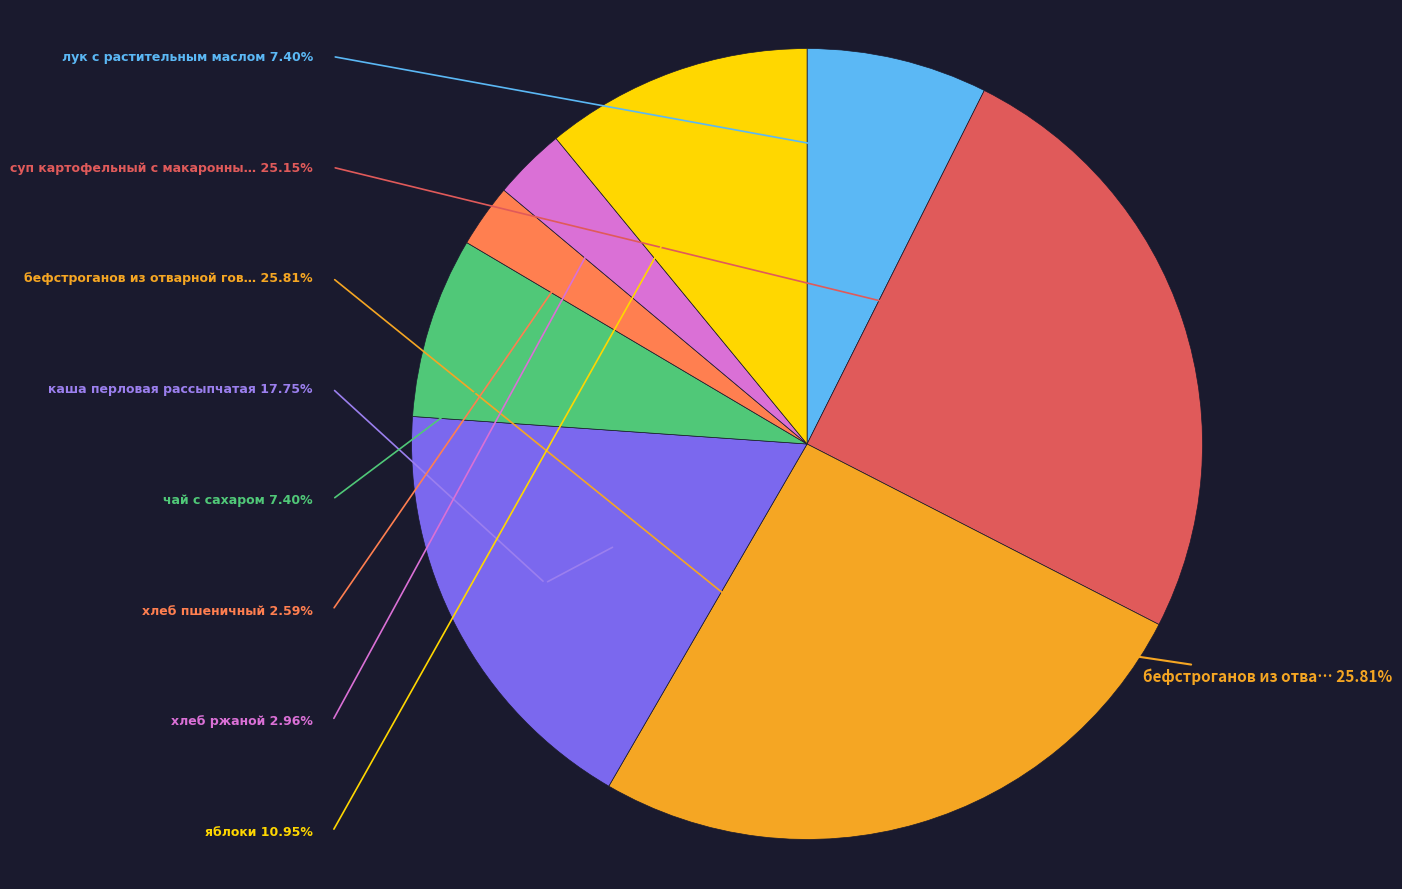

Between хлеб ржаной and бефстроганов из отварной говядины, which is larger?

бефстроганов из отварной говядины